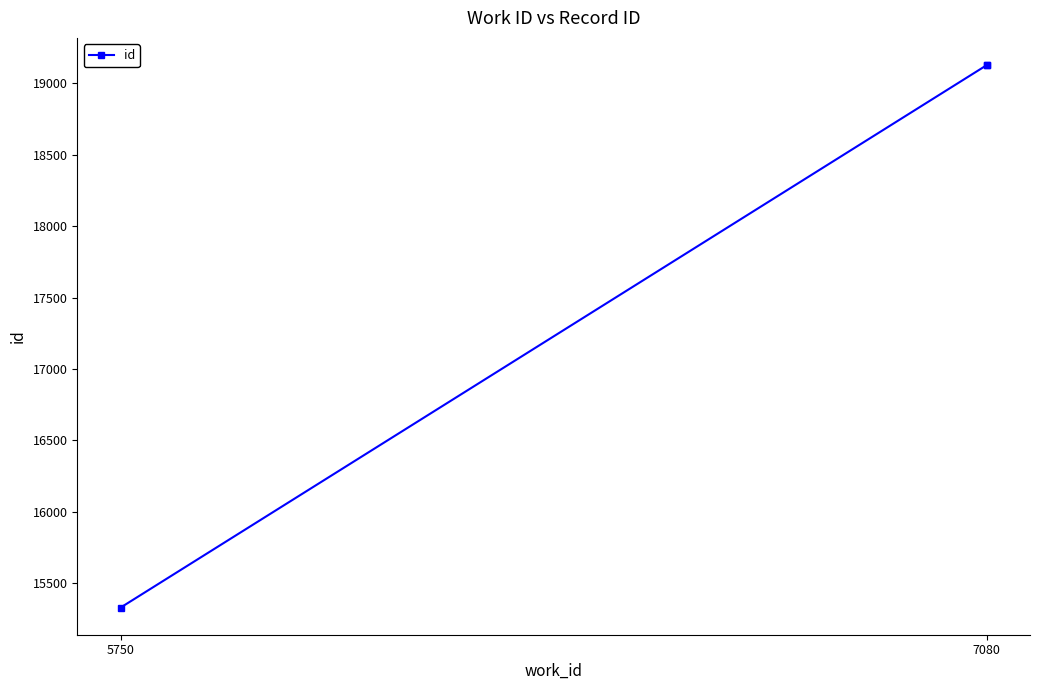

At which category does the chart reach its minimum across all series?

5750